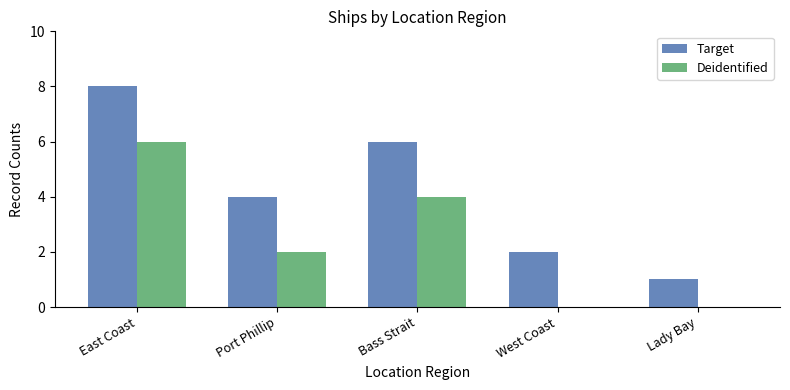

Count the number of data series in this chart.

2